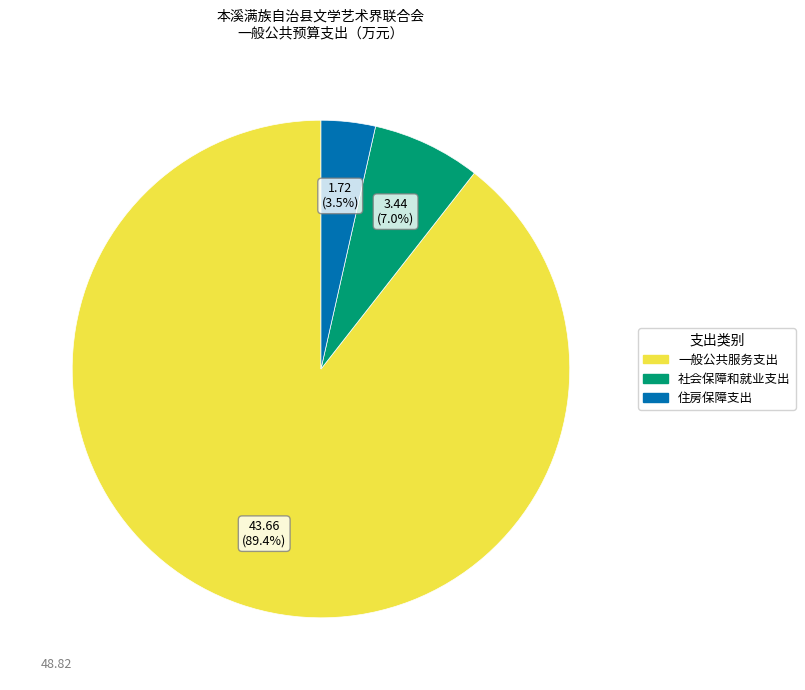

To the nearest percent, what is the combined percentage of 住房保障支出 and 社会保障和就业支出?

11%